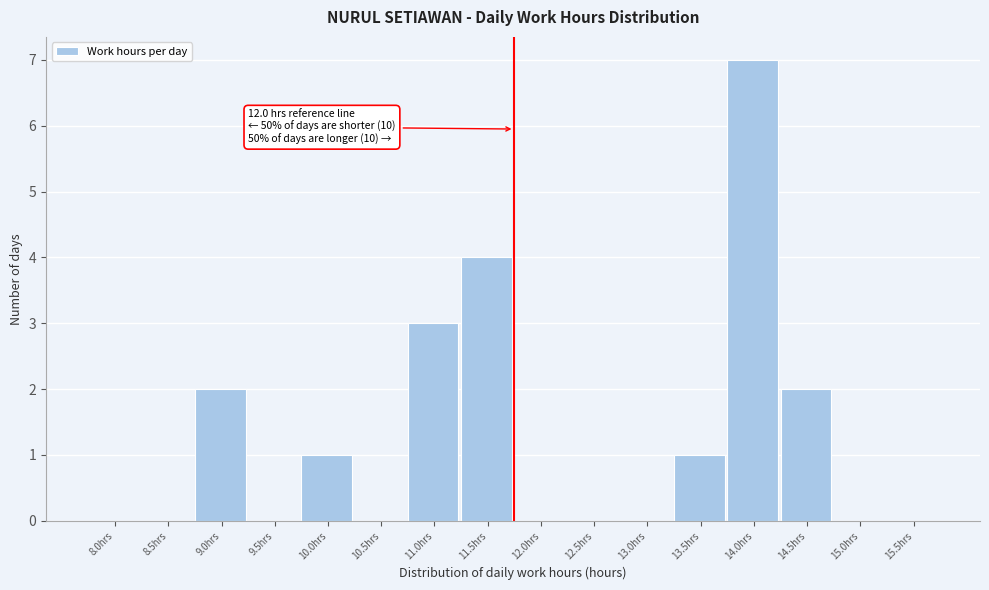

Reading left to right, extract all data points from this chart.

8.0hrs=0	8.5hrs=0	9.0hrs=2	9.5hrs=0	10.0hrs=1	10.5hrs=0	11.0hrs=3	11.5hrs=4	12.0hrs=0	12.5hrs=0	13.0hrs=0	13.5hrs=1	14.0hrs=7	14.5hrs=2	15.0hrs=0	15.5hrs=0